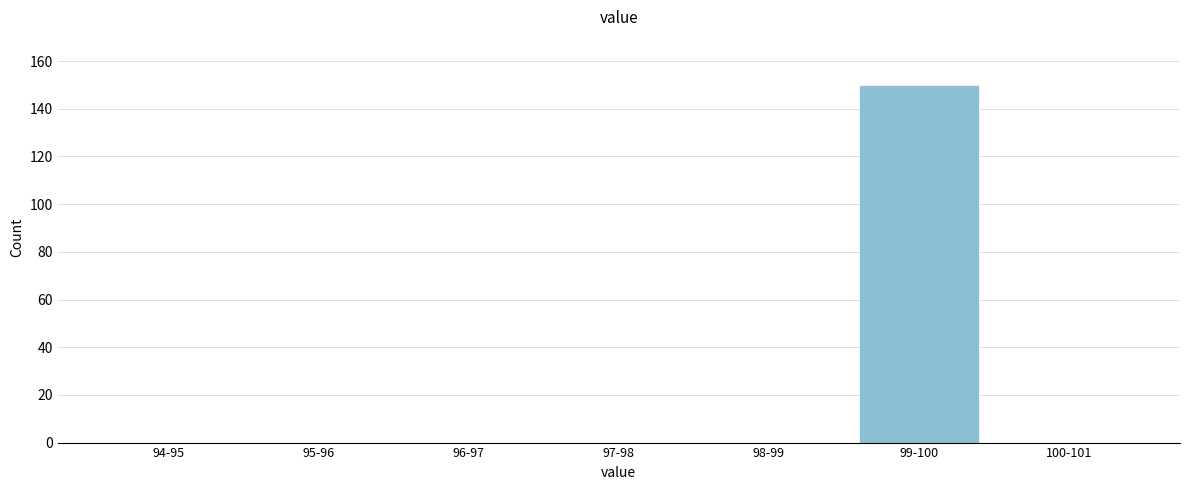

Reading right to left, list all the values displayed in this chart.

100-101=0	99-100=150	98-99=0	97-98=0	96-97=0	95-96=0	94-95=0